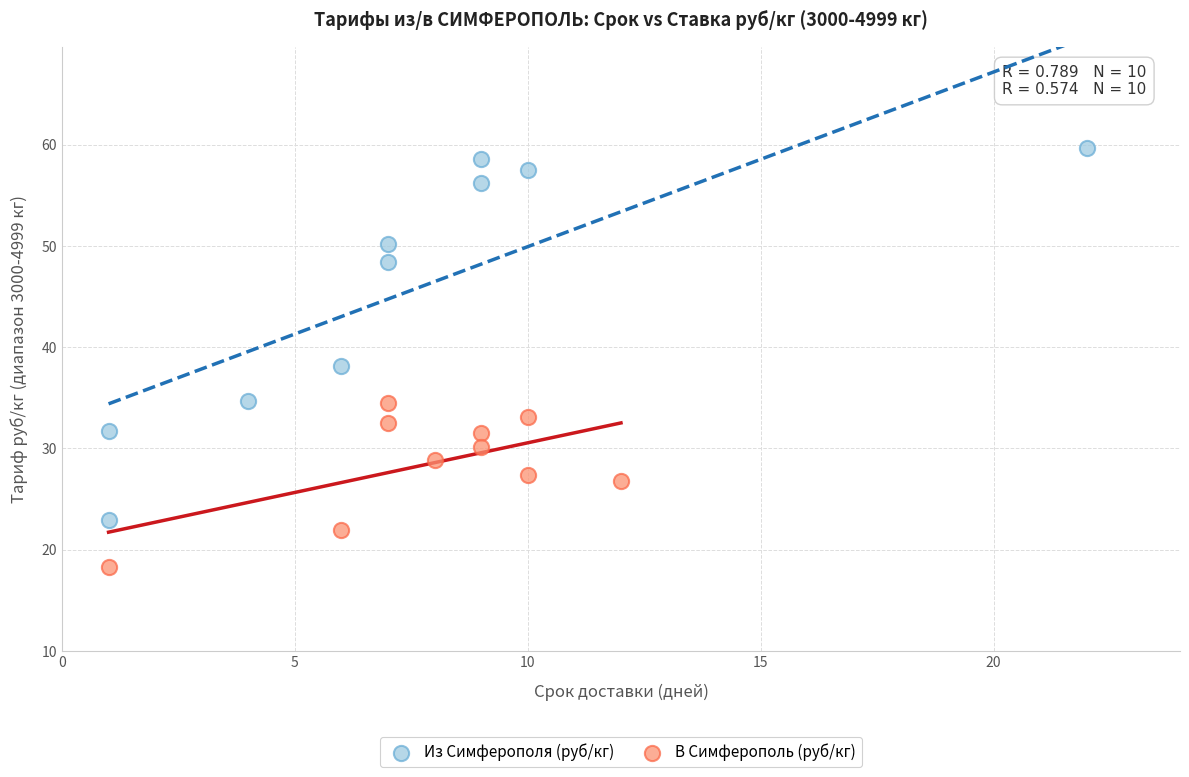

What are all the series names shown in the legend?

Из Симферополя (руб/кг), В Симферополь (руб/кг)